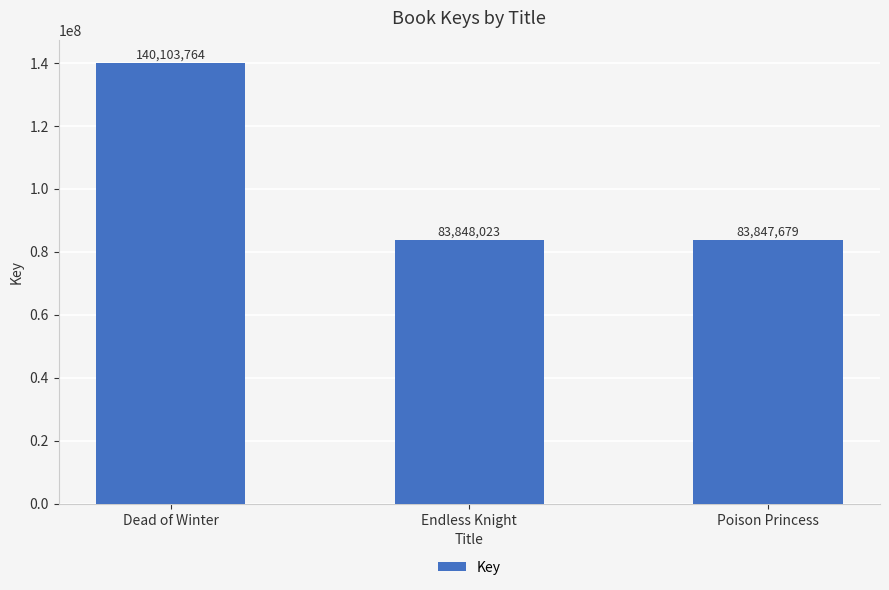

What is the difference between the maximum and second lowest values?

56255741